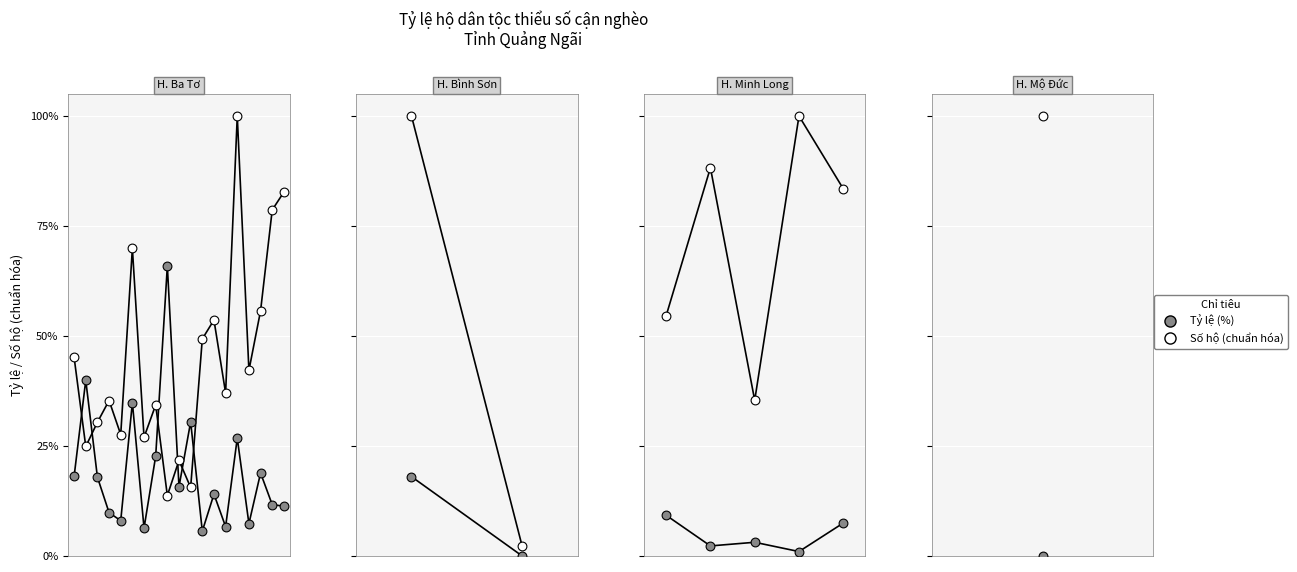

What are all the series names shown in the legend?

Tỷ lệ (%), Số hộ (chuẩn hóa)